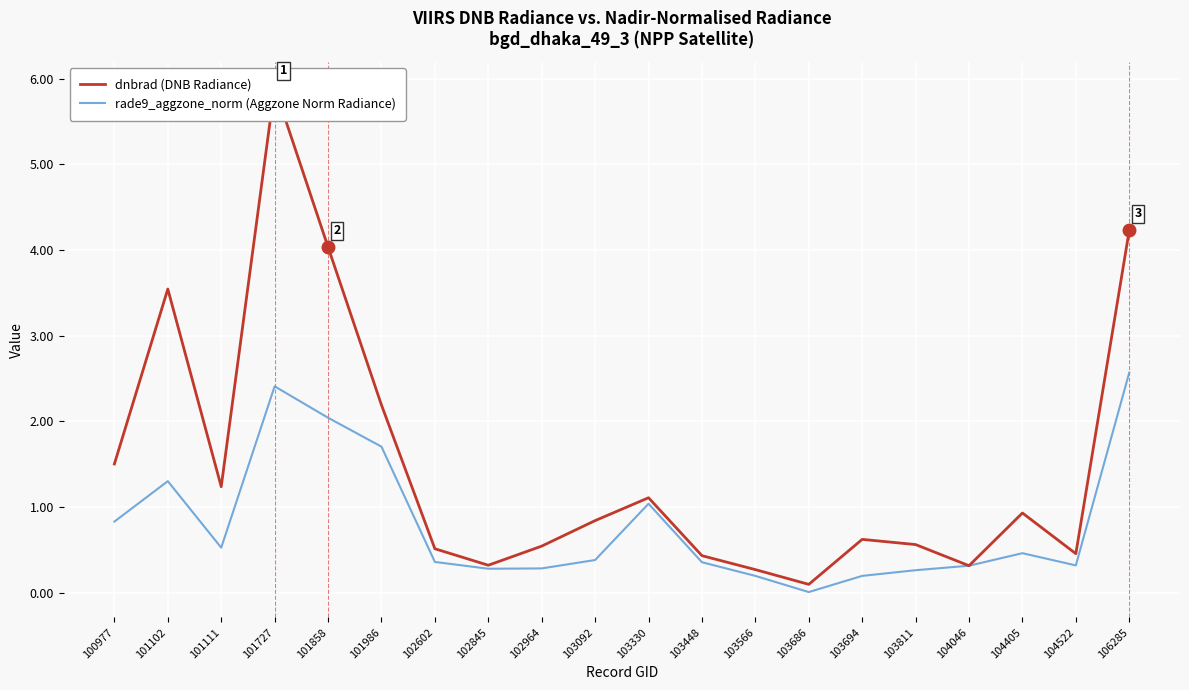

Reading left to right, what are all the values shown in this chart?

dnbrad (DNB Radiance): 1.5	3.5	1.2	5.9	4.0	2.2	0.5	0.3	0.5	0.8	1.1	0.4	0.3	0.1	0.6	0.6	0.3	0.9	0.5	4.2
rade9_aggzone_norm (Aggzone Norm Radiance): 0.8	1.3	0.5	2.4	2.0	1.7	0.4	0.3	0.3	0.4	1.0	0.4	0.2	0.0	0.2	0.3	0.3	0.5	0.3	2.6